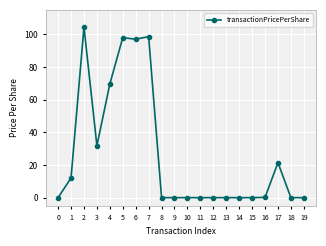

The value at 5 is 142.0. True or false?

False